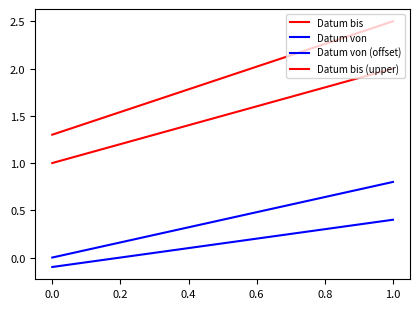

The Datum bis (upper) series shows 1.9 at −0.2. True or false?

False